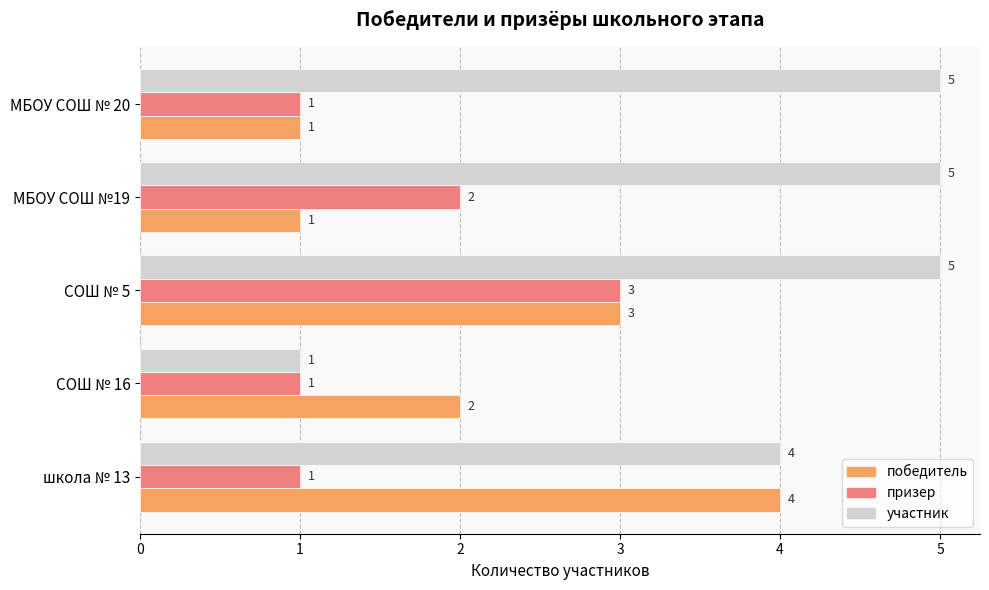

The value of победитель at школа № 13 is 7. True or false?

False